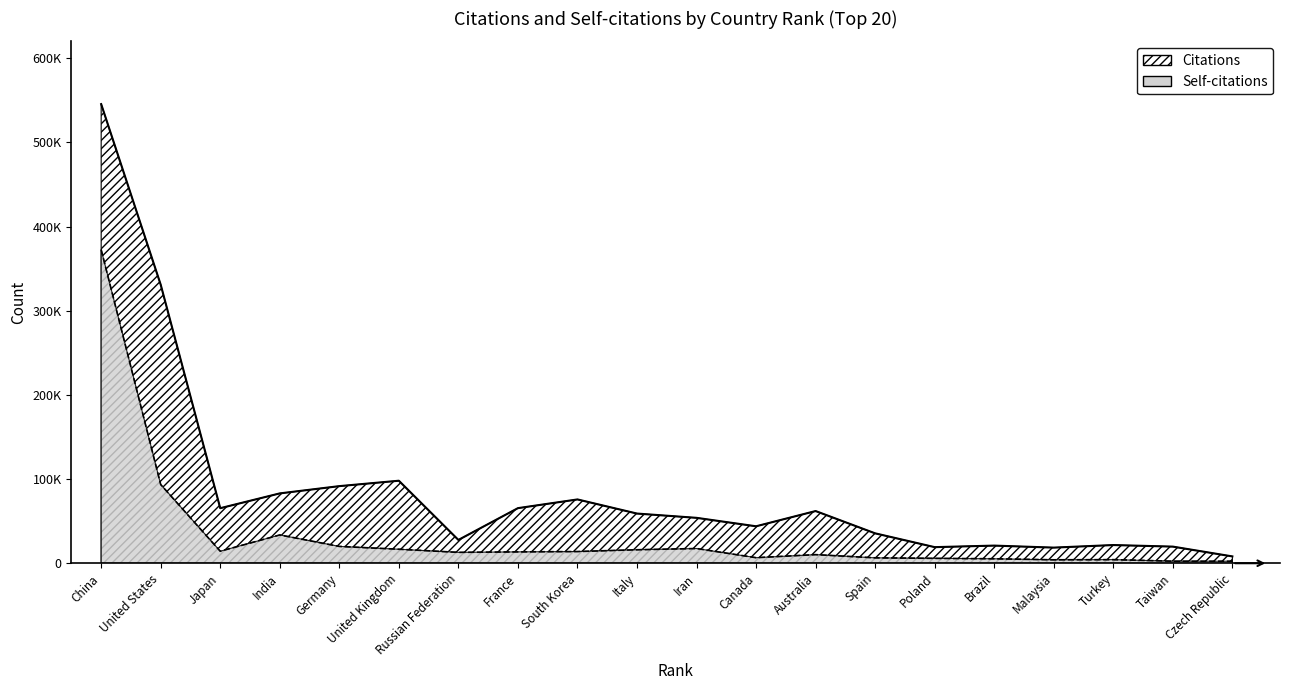

Rank the series by their average value, from lowest to highest.

Self-citations, Citations